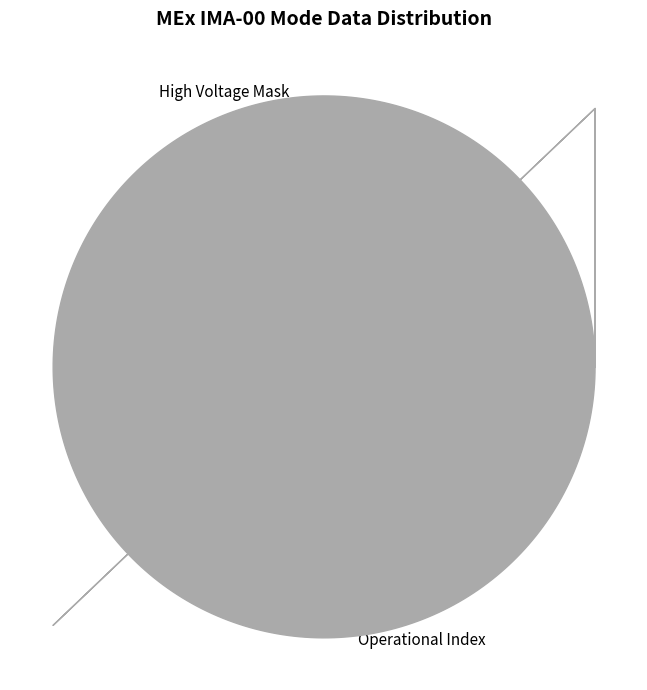

Do Operational Index and High Voltage Mask together represent more than half of the pie?

Yes